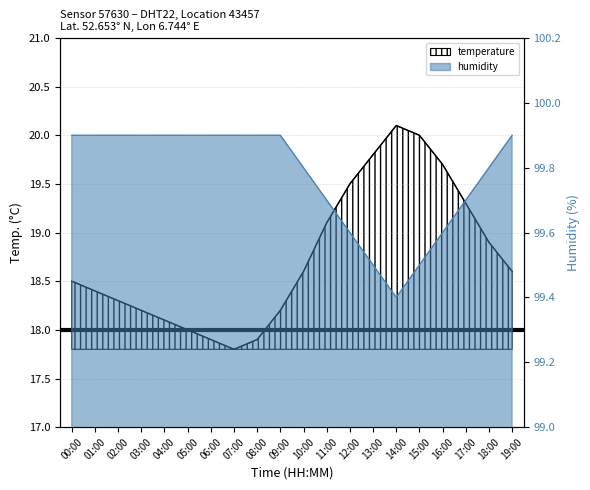

Rank the series by their average value, from lowest to highest.

temperature, humidity